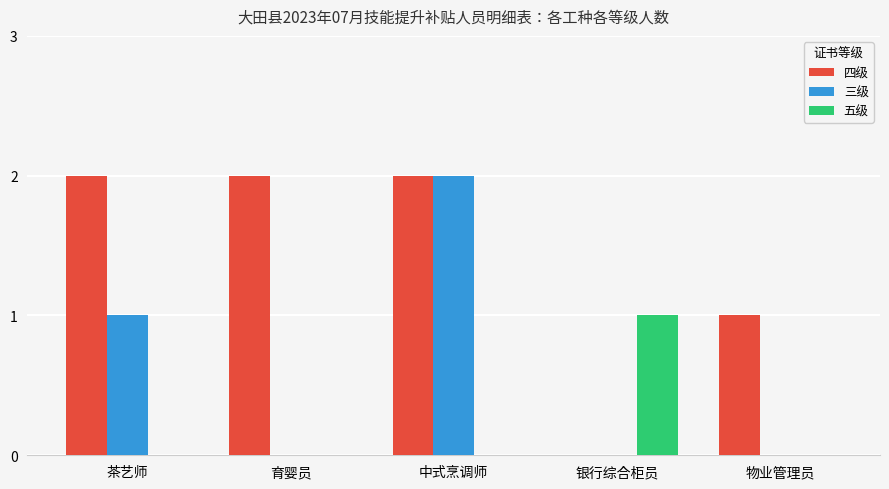

What is the sum of all 三级 values?

3